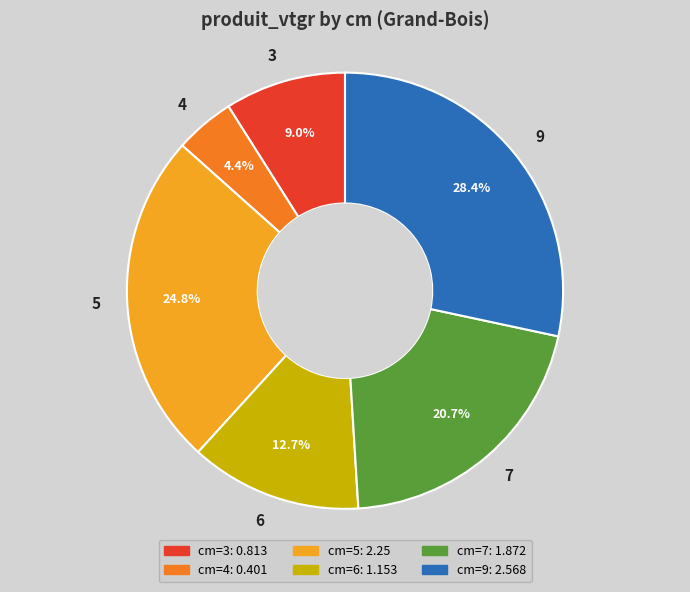

To the nearest percent, what portion does 7 represent?

21%